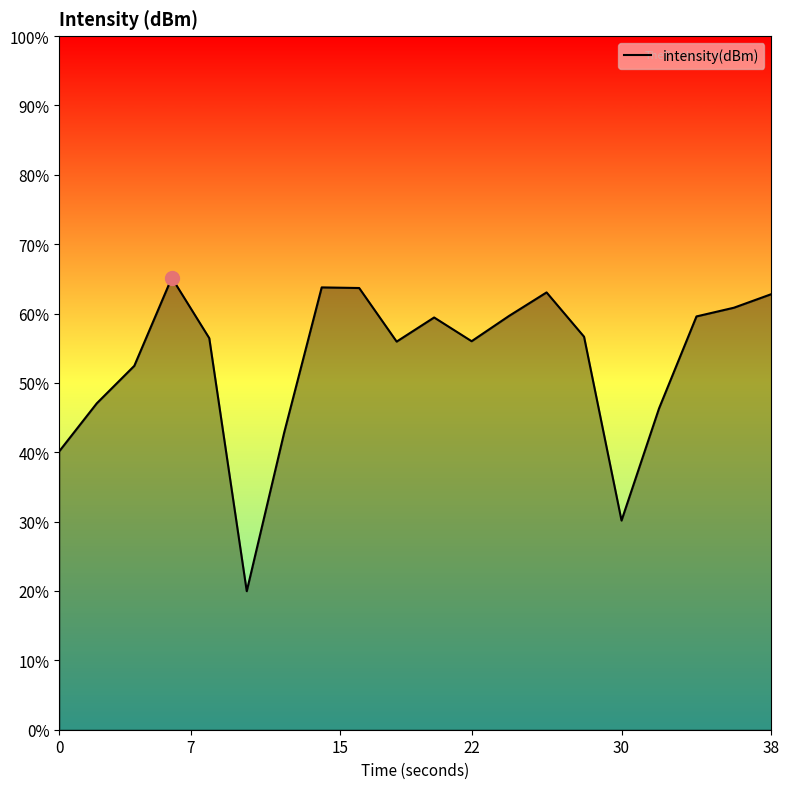

Reading left to right, what are all the values shown in this chart?

-129.9	-126.5	-123.8	-117.4	-121.8	-140.0	-128.6	-118.1	-118.2	-122.0	-120.3	-122.0	-120.2	-118.5	-121.7	-134.9	-126.8	-120.2	-119.6	-118.6